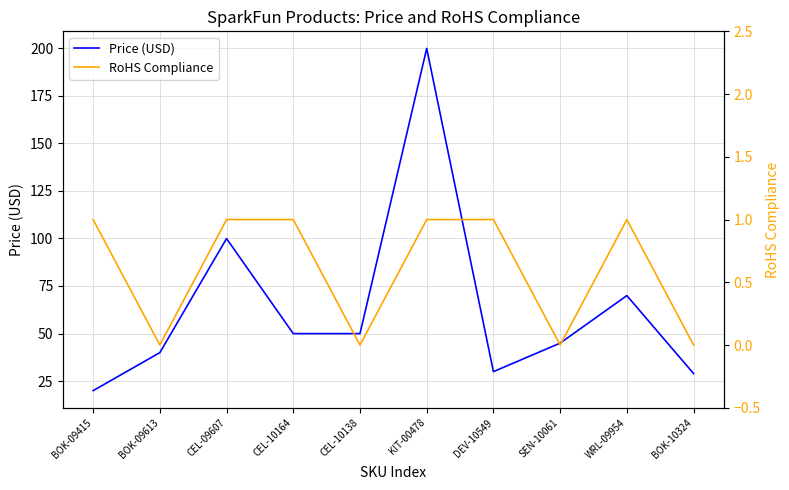

True or false: Price (USD) has more than 2 interior local peaks.

True